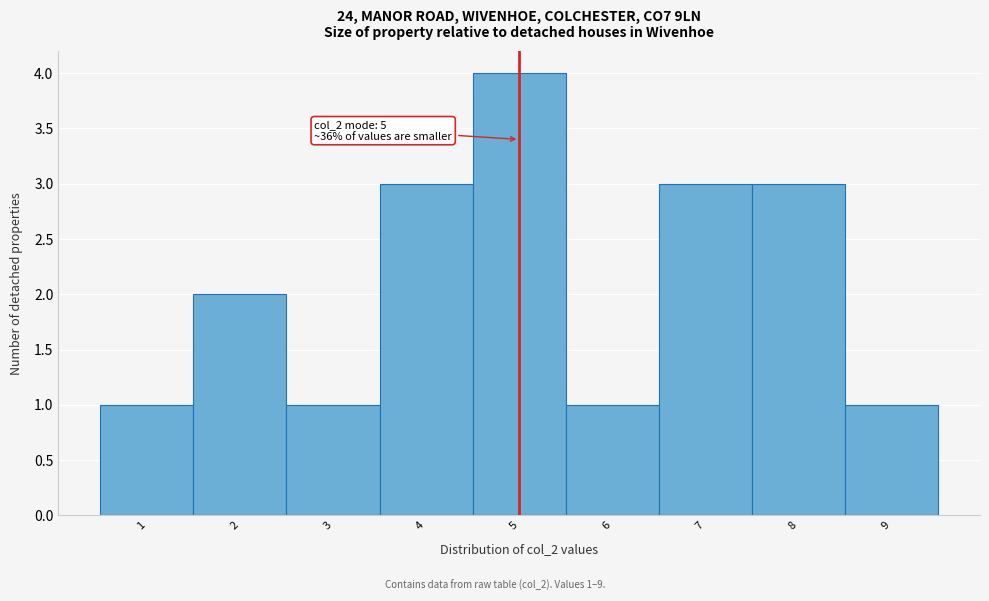

Which range on the x-axis has the tallest bar?

4.5 to 5.5